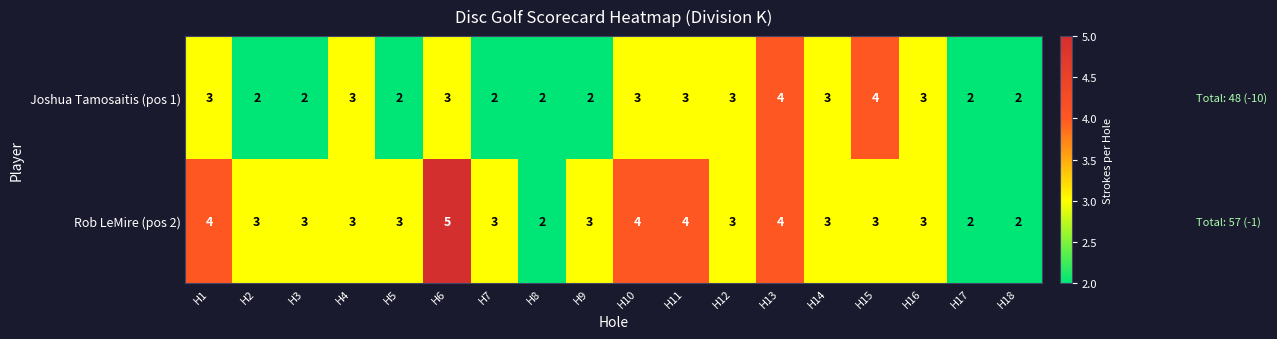

What is the difference between the maximum and second lowest values in the Rob LeMire (pos 2) series?

3